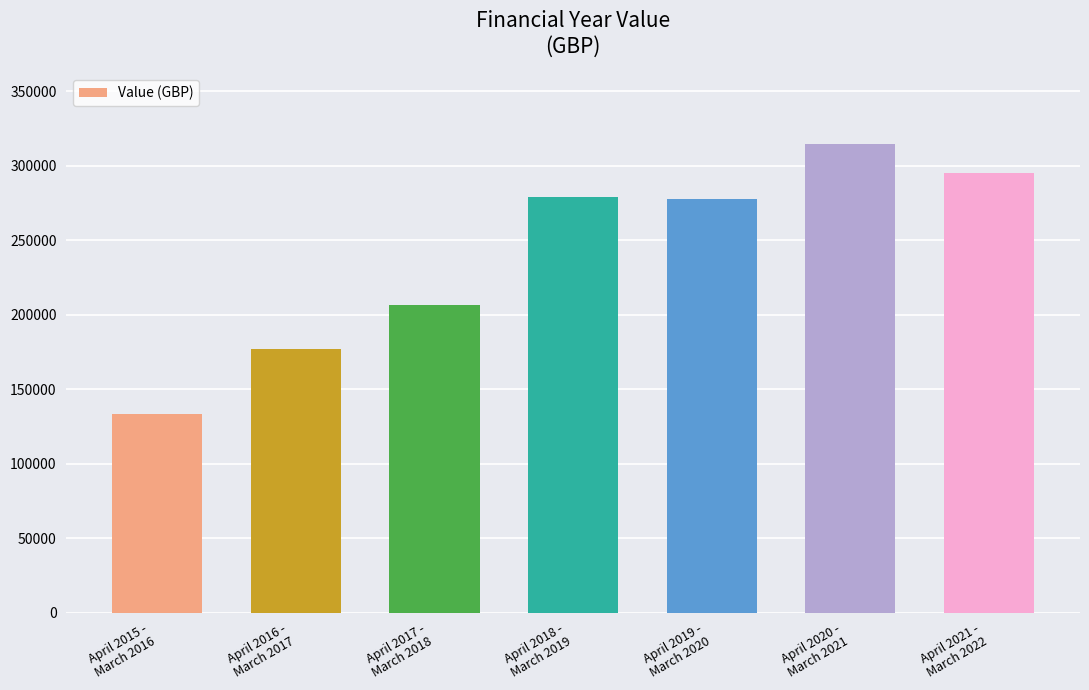

What is the greatest value displayed?

314863